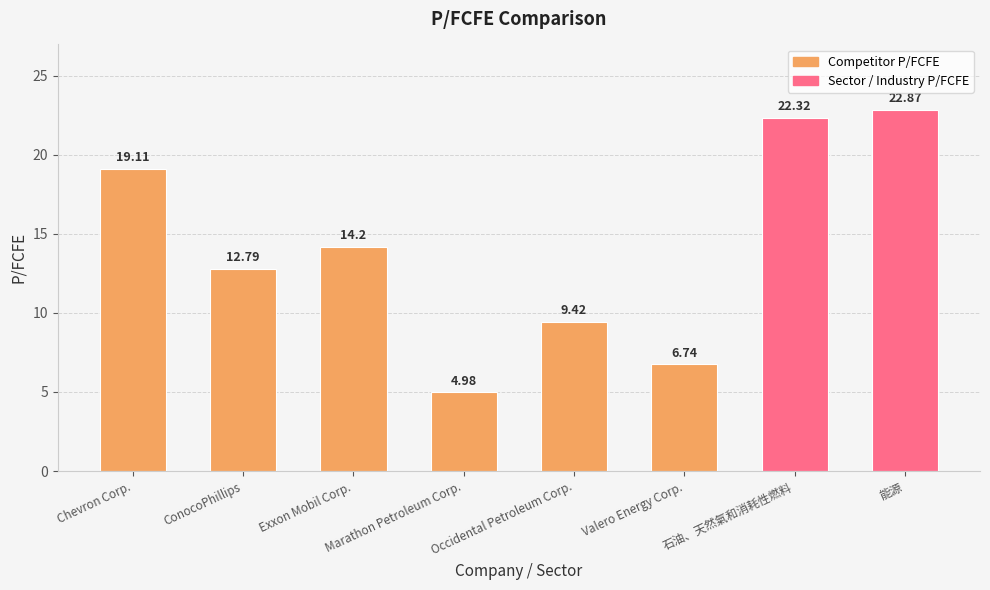

What is the maximum value shown in the chart?

22.9